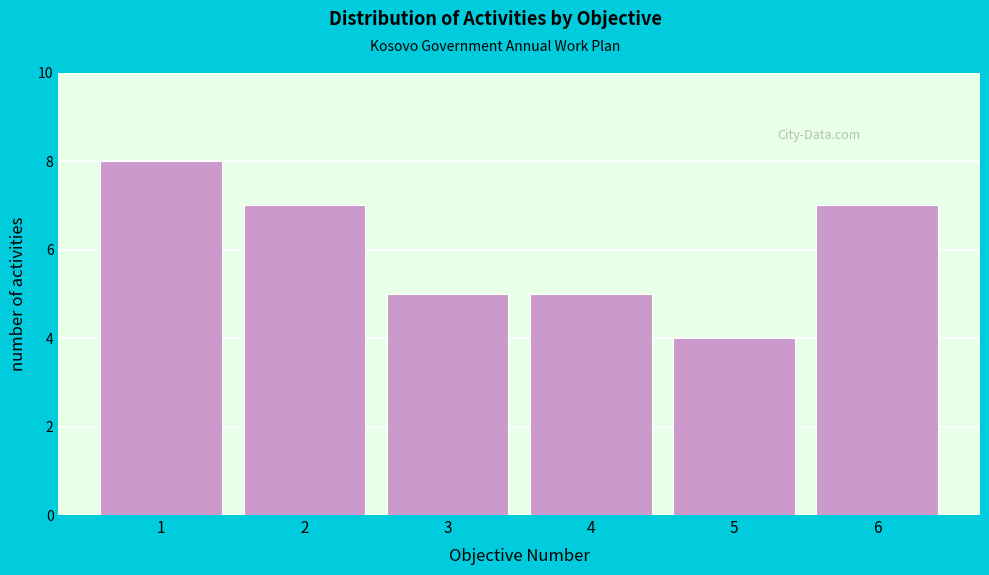

Reading right to left, extract all data points from this chart.

6=7	5=4	4=5	3=5	2=7	1=8